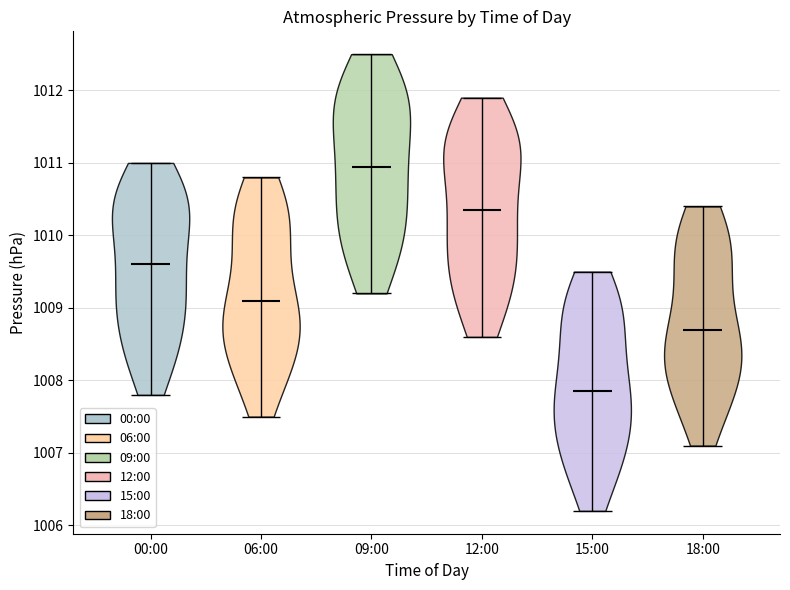

Which violin has the lowest median line?

15:00